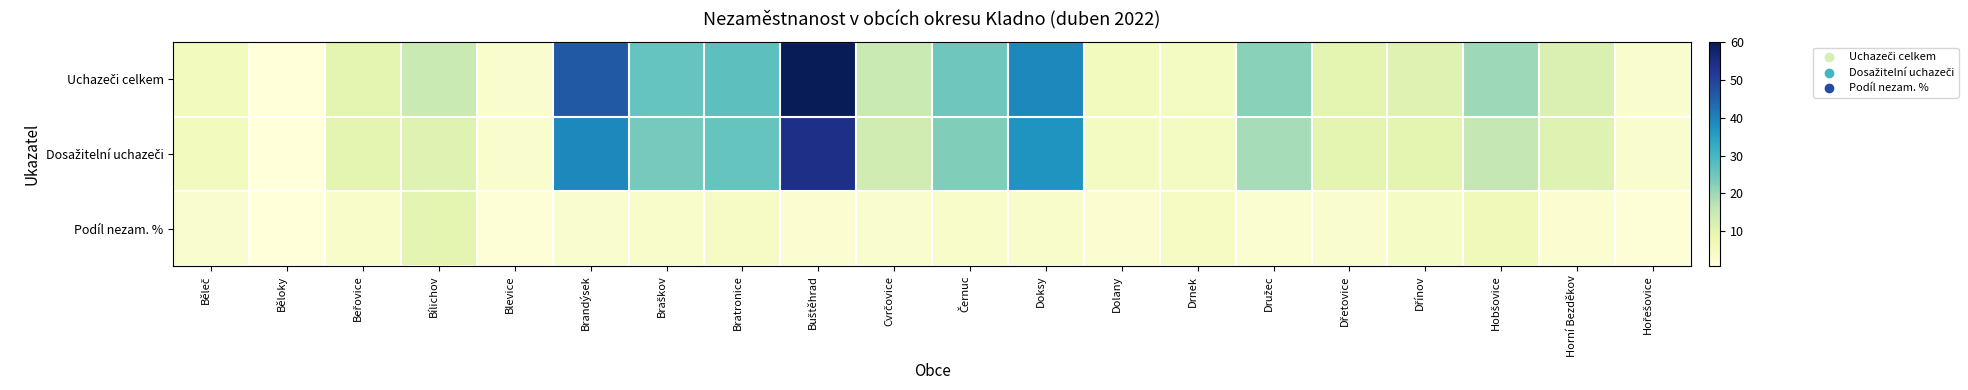

Which series has the largest range (max minus min)?

Uchazeči celkem